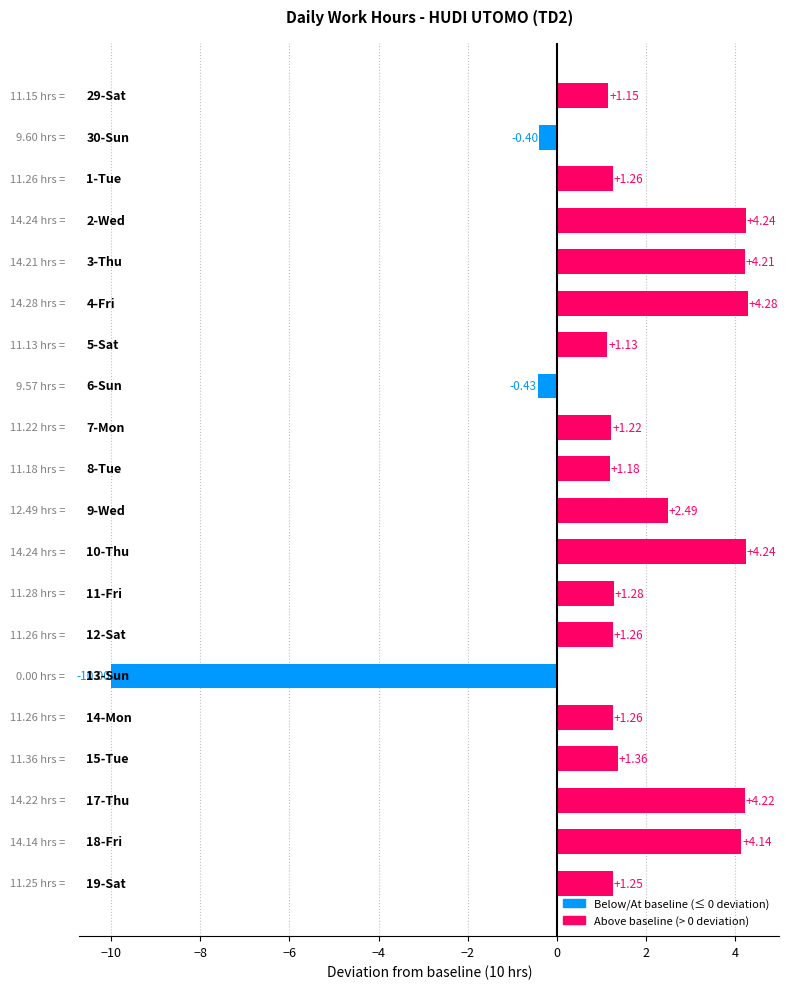

Count the number of values greater than 1.

17